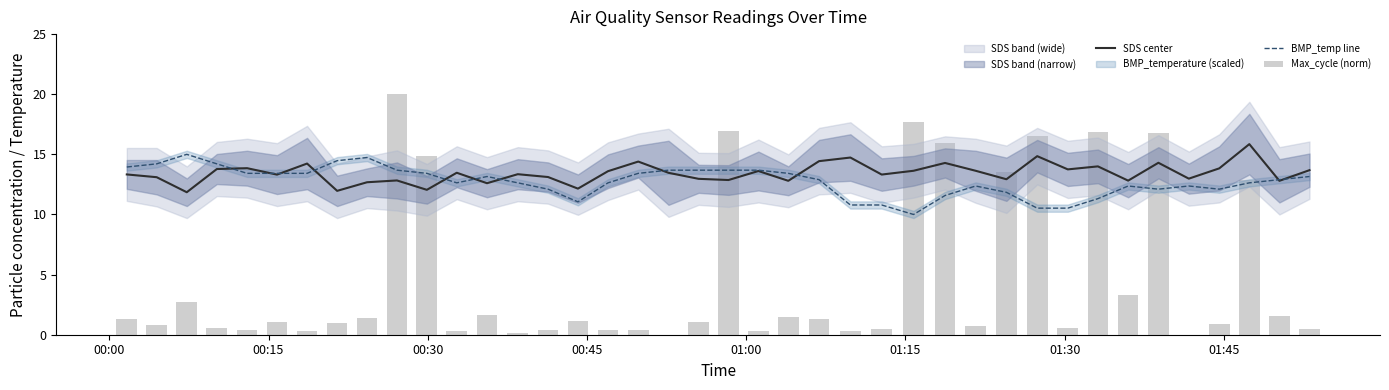

At which label does Max_cycle (norm) first exceed 1?

00:00